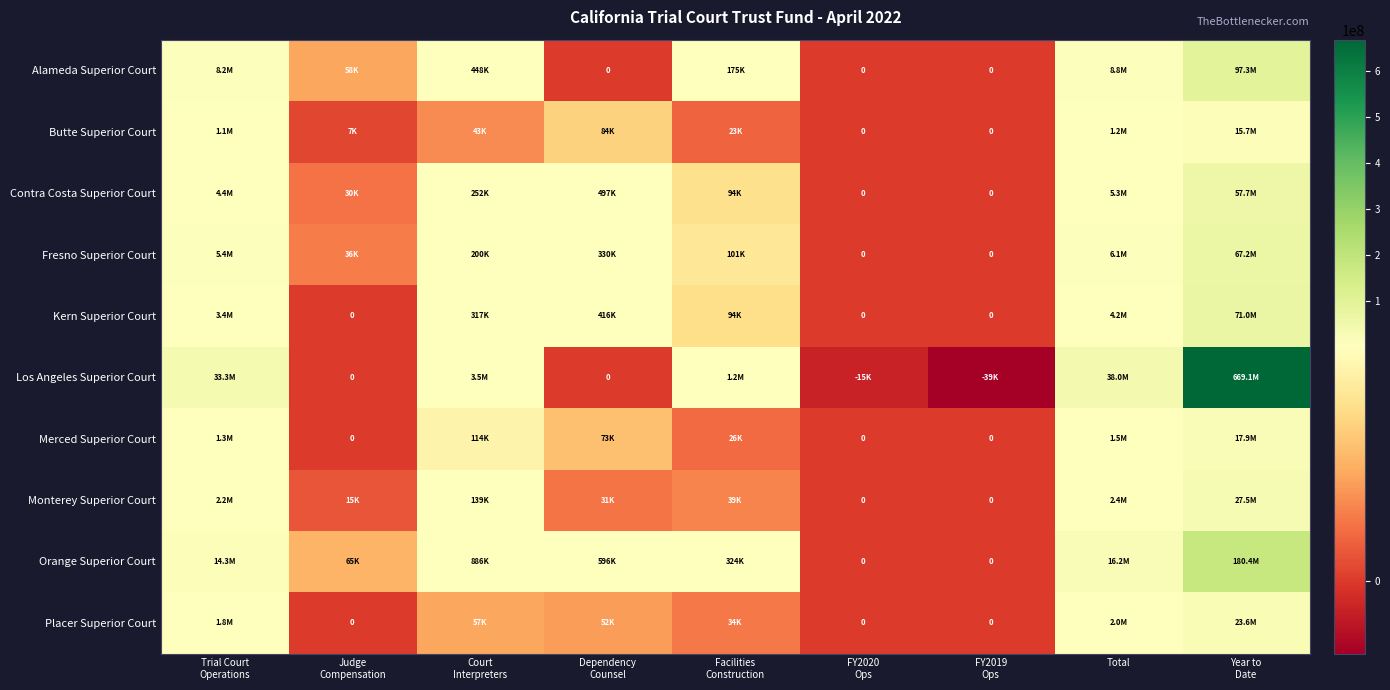

How many data points does each series have?

9